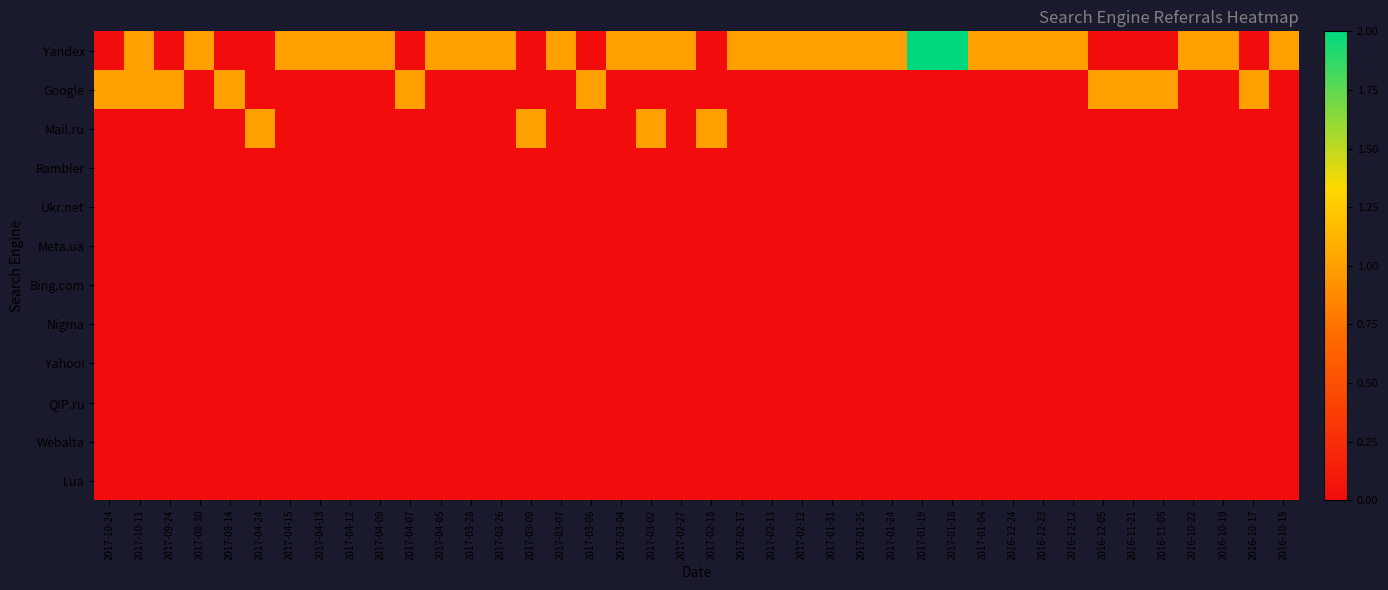

How many data points does each series have?

40